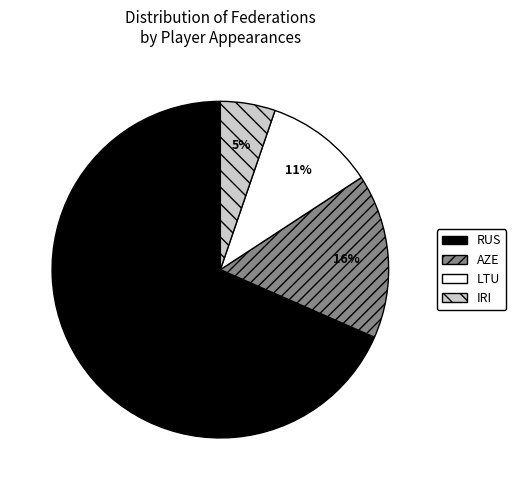

Which slice is the smallest?

IRI